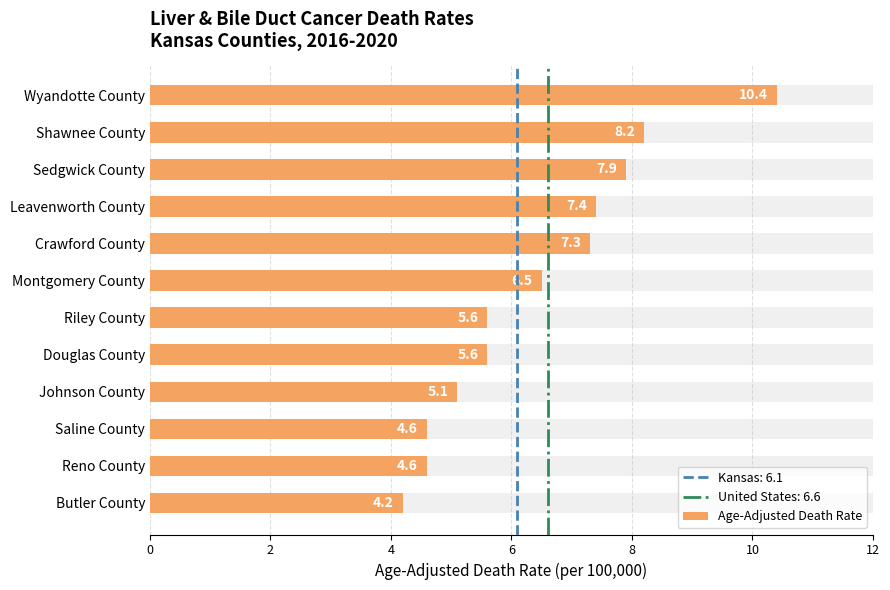

What is the difference between the maximum and minimum values?

6.2